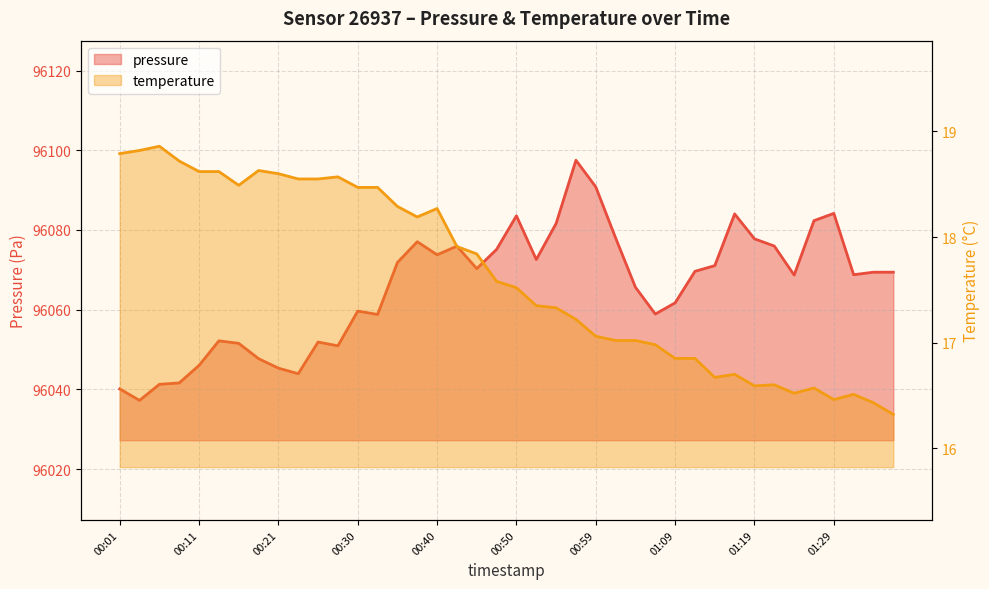

Which category has the lowest value in the pressure series?

00:04